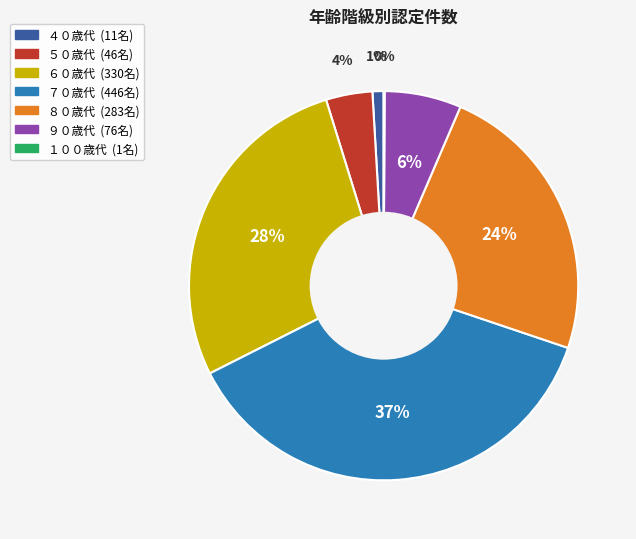

Is it true that ７０歳代 is 51% of the pie?

False